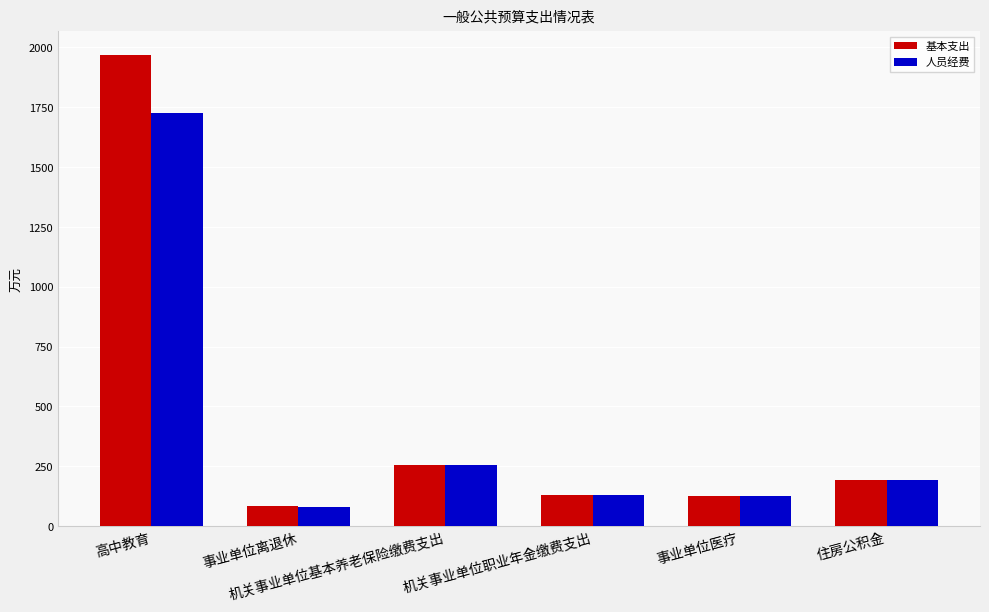

What is the total value across all series at 高中教育?

3693.4